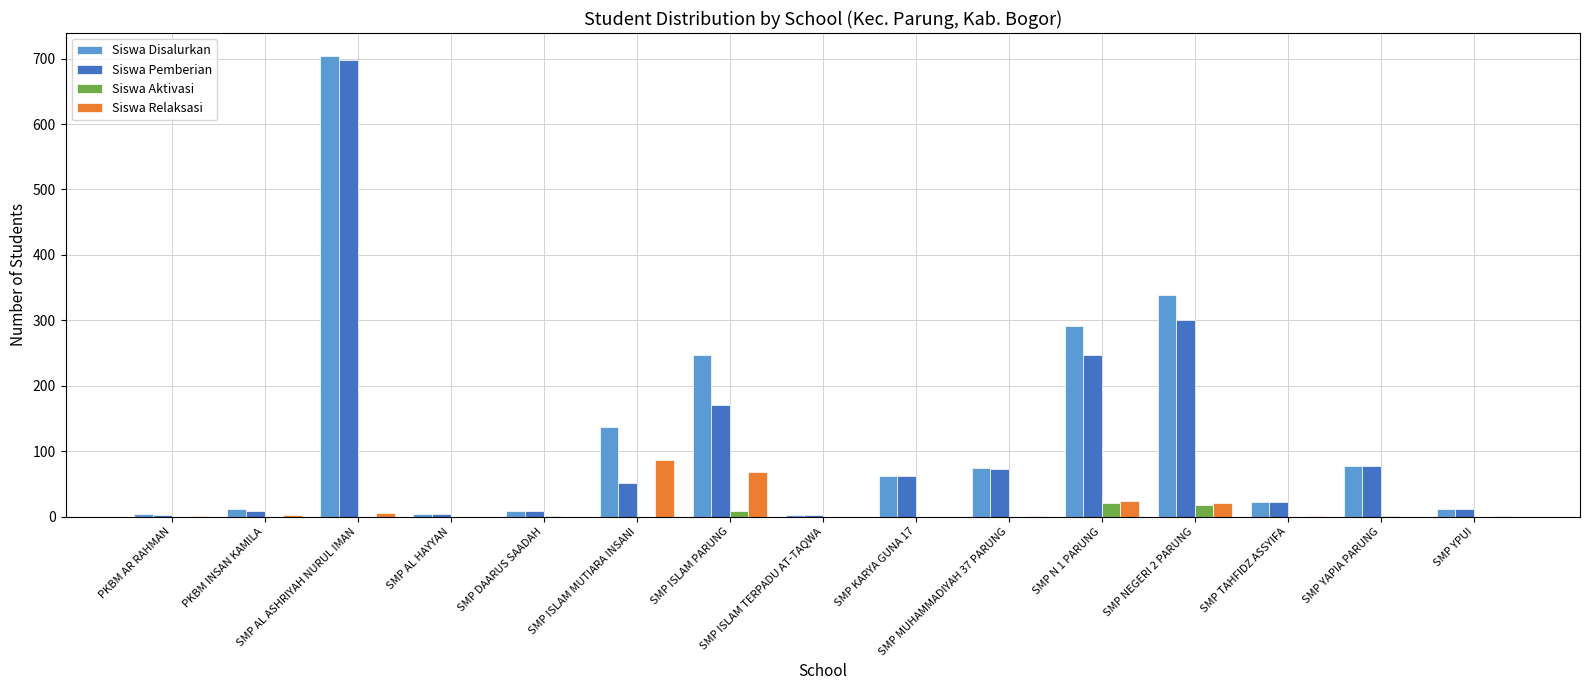

What is the maximum value for Siswa Relaksasi?

86